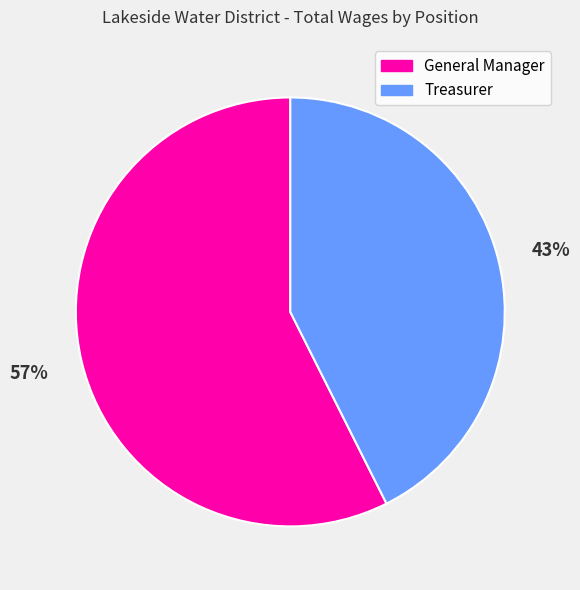

What is the majority slice?

General Manager